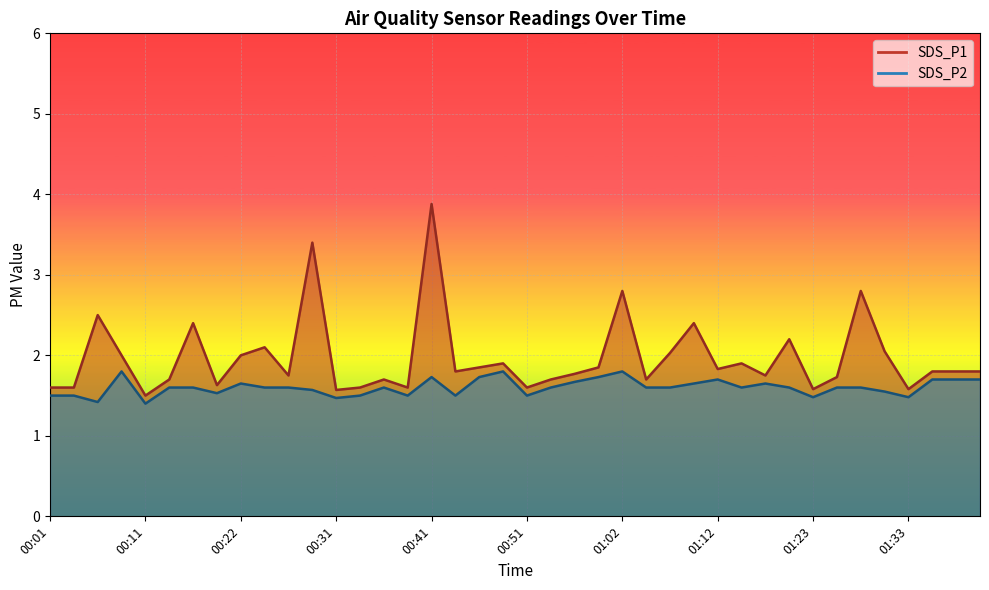

Which has a higher value, 00:06 or 00:56?

00:06